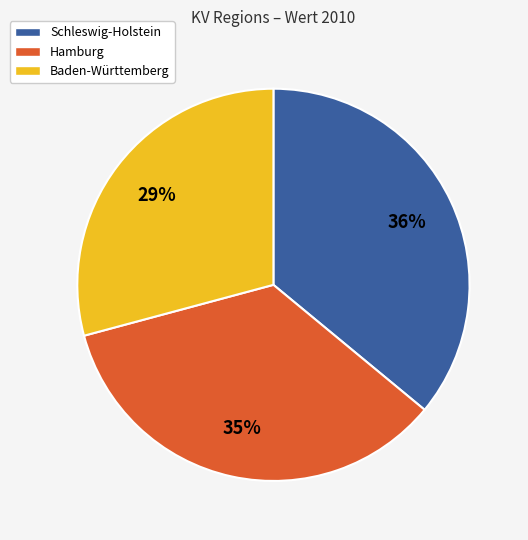

What percentage is the Baden-Württemberg slice, to the nearest percent?

29%